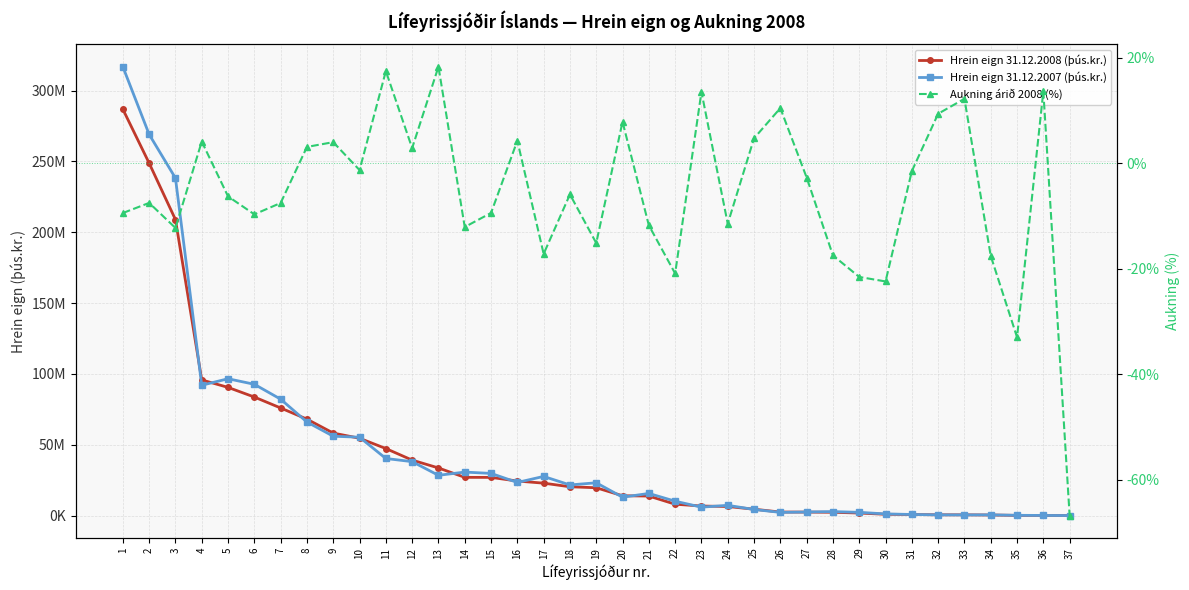

Which series has the widest spread of values?

Hrein eign 31.12.2007 (þús.kr.)